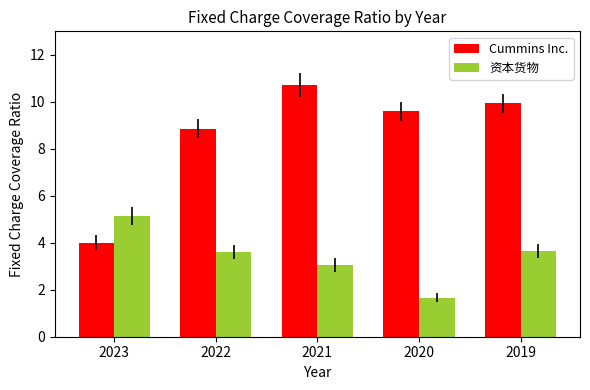

How many bars are there in each group?

2